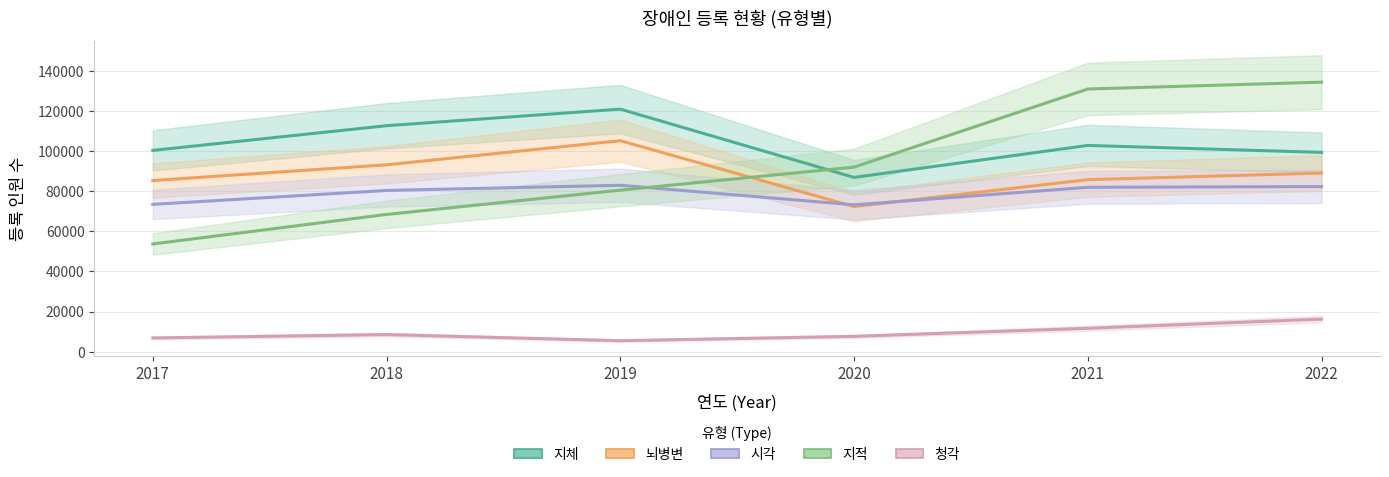

True or false: 청각 and 지체 cross at least once.

False